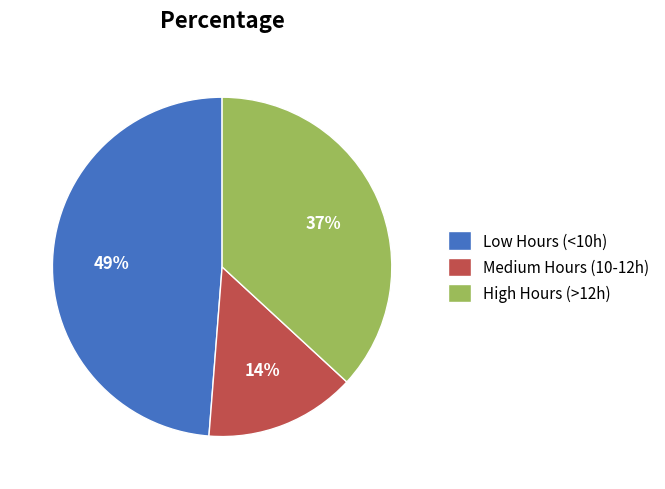

How many segments does this pie chart have?

3